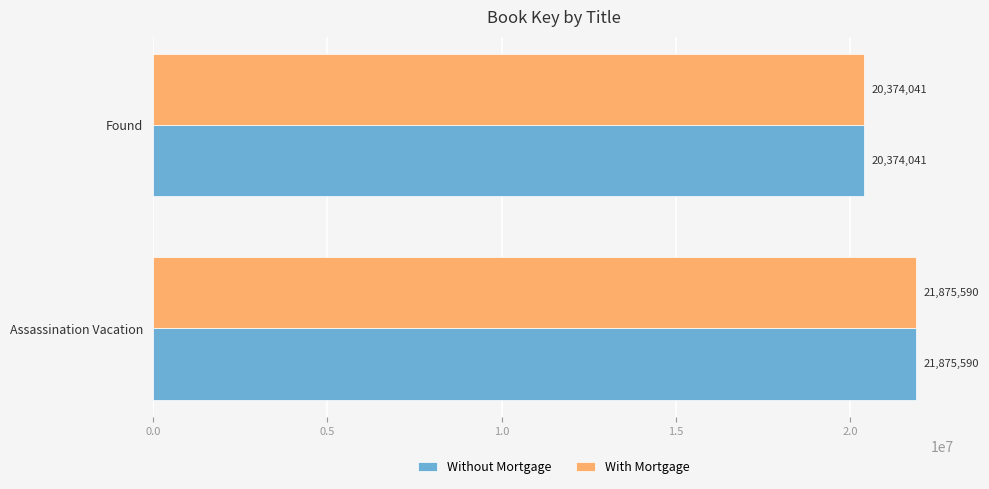

Rank the categories by Without Mortgage value from lowest to highest.

Found, Assassination Vacation